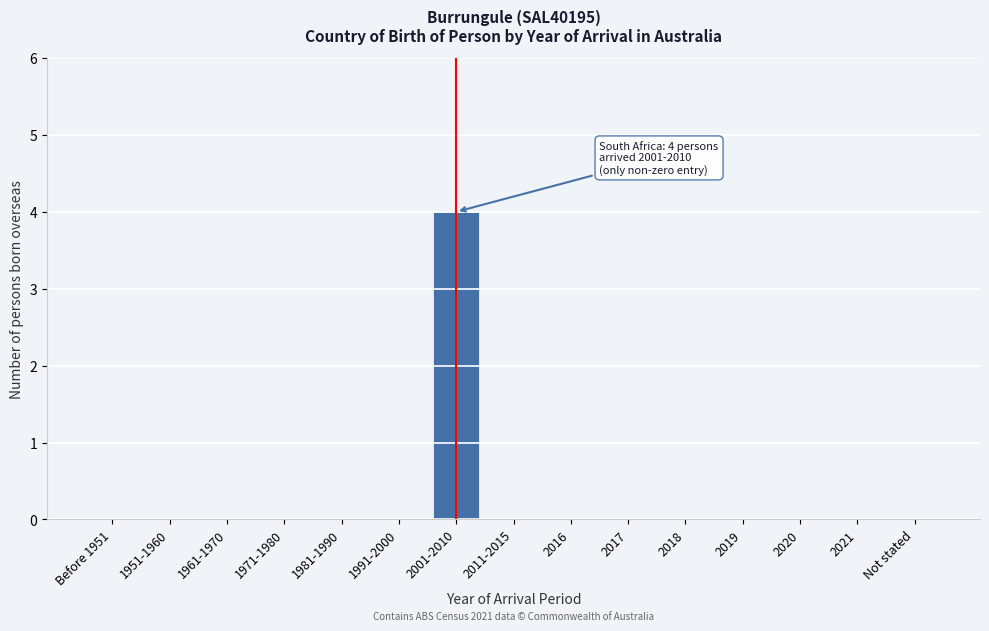

Reading left to right, extract all data points from this chart.

Before 1951=0	1951-1960=0	1961-1970=0	1971-1980=0	1981-1990=0	1991-2000=0	2001-2010=4	2011-2015=0	2016=0	2017=0	2018=0	2019=0	2020=0	2021=0	Not stated=0